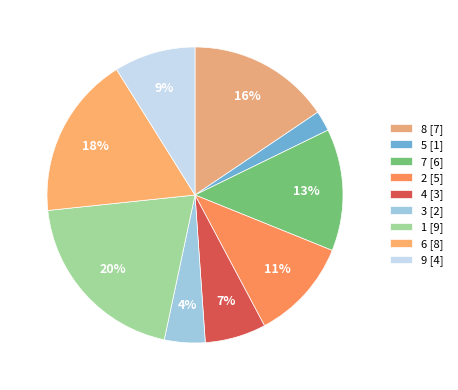

How many slices are in this pie chart?

9